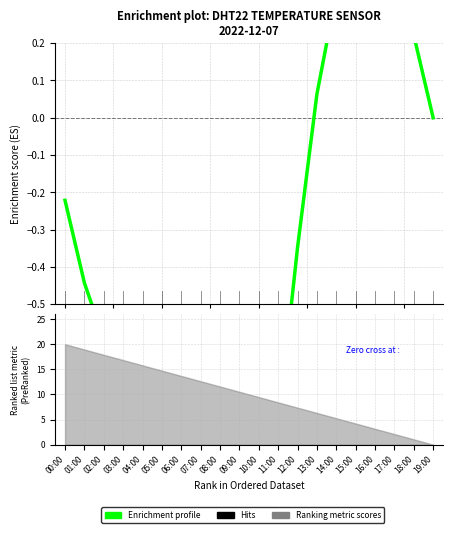

What is the lowest value of the Enrichment profile series?

-1.4